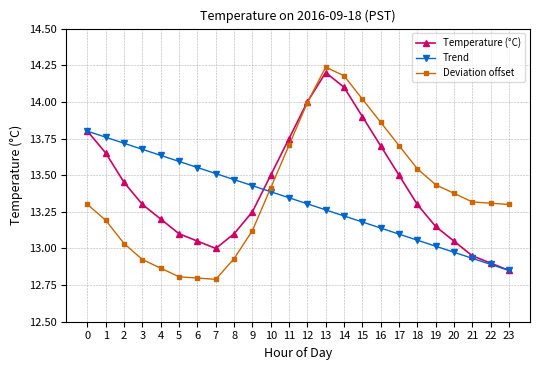

What is the sum of the Deviation offset values at 12 and 9?

27.1